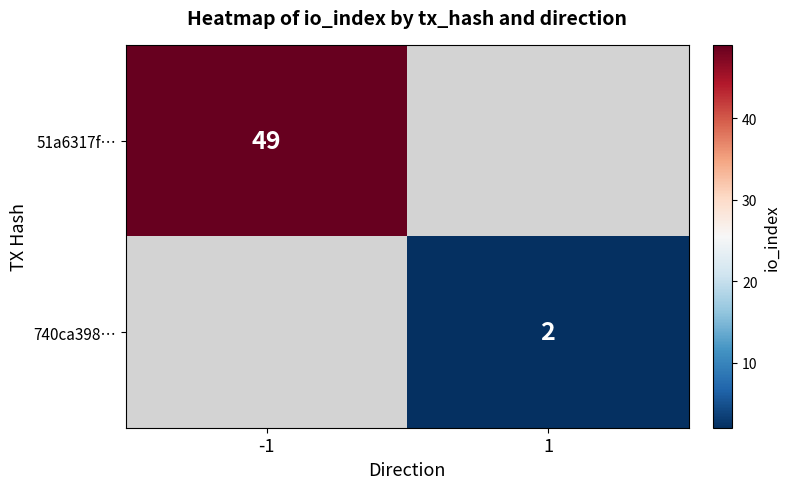

At which category does the chart reach its minimum across all series?

1